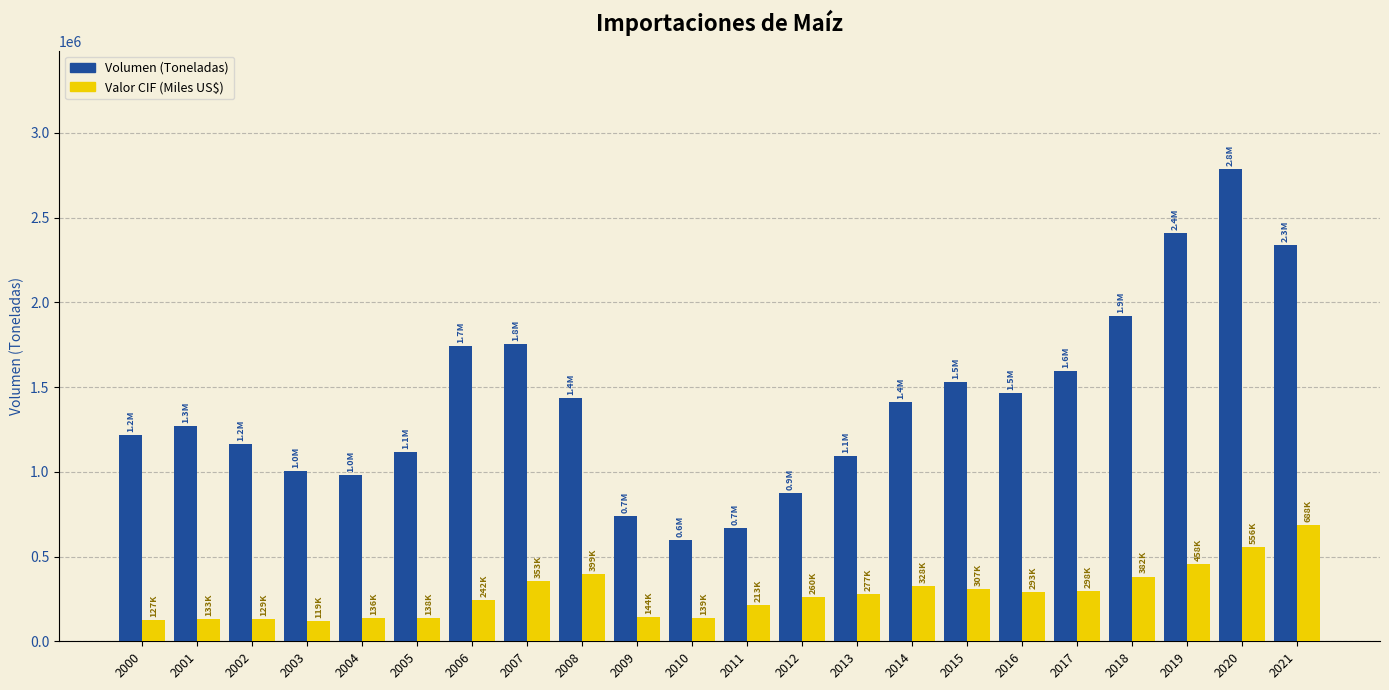

What value does the Volumen (Toneladas) series have at 2009?

739981.7